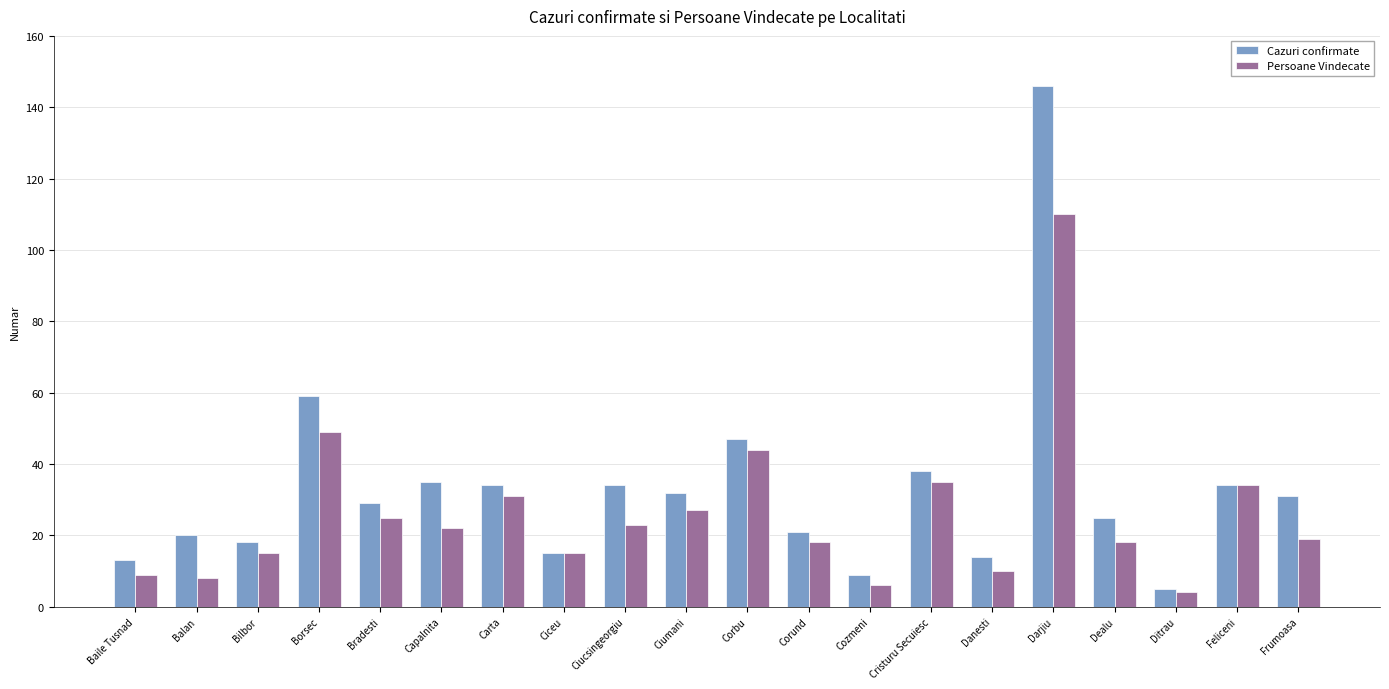

Rank the series by their maximum value, from lowest to highest.

Persoane Vindecate, Cazuri confirmate